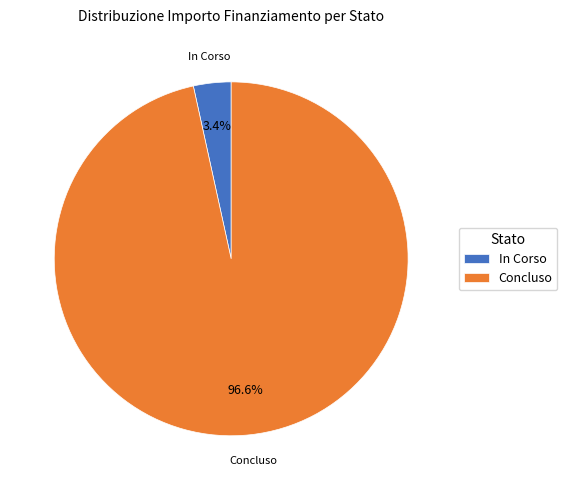

Combined, what portion of the pie is Concluso and In Corso?

100.0%